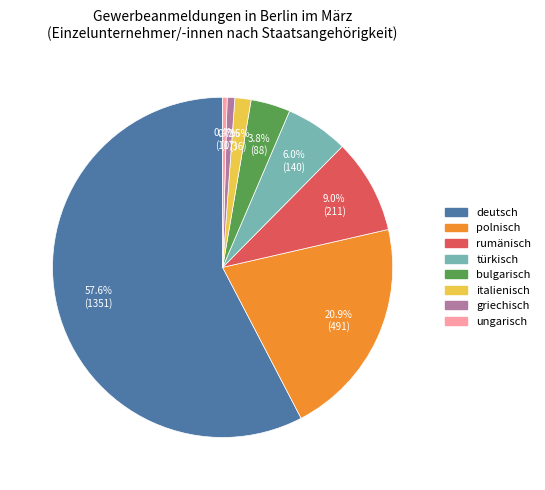

Which category has the biggest portion of the pie?

deutsch